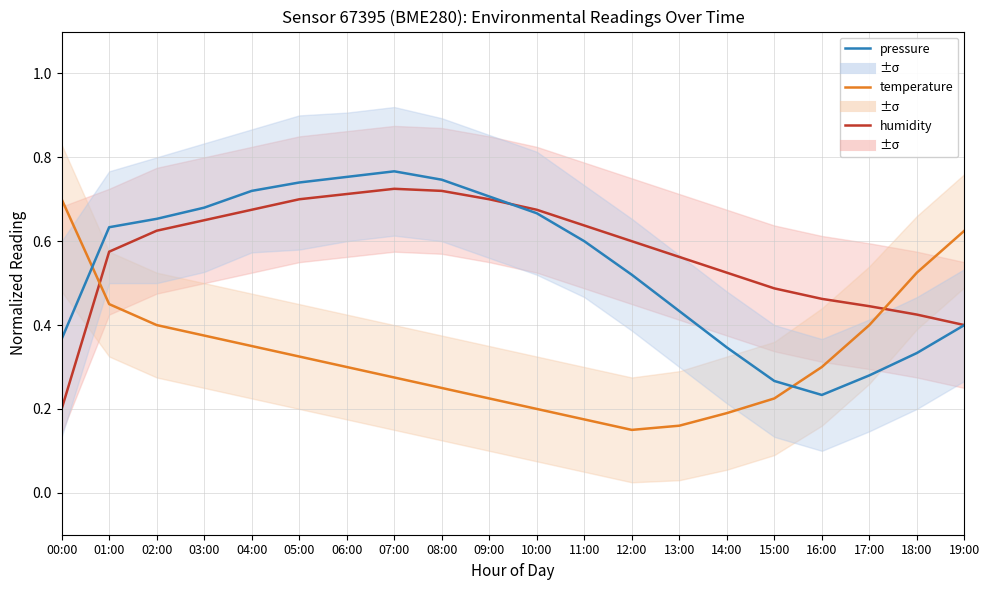

What is the spread (max minus min) of values at 19:00?

0.2